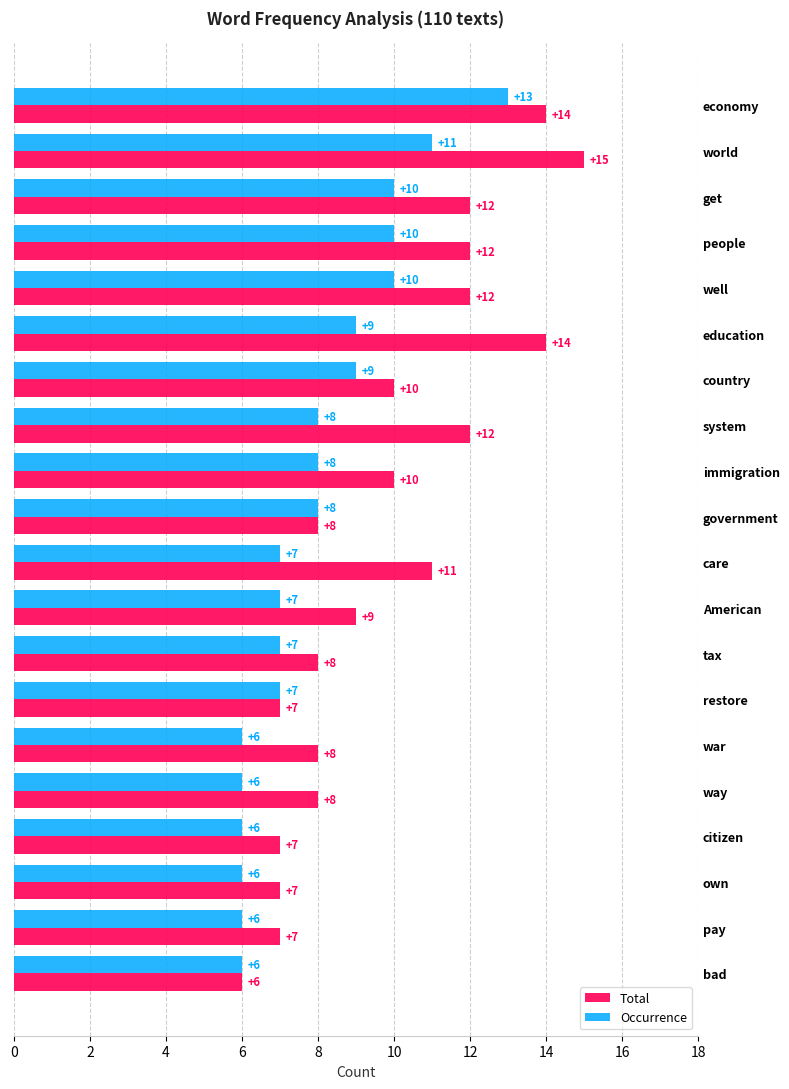

The value of Occurrence at tax is 7. True or false?

True